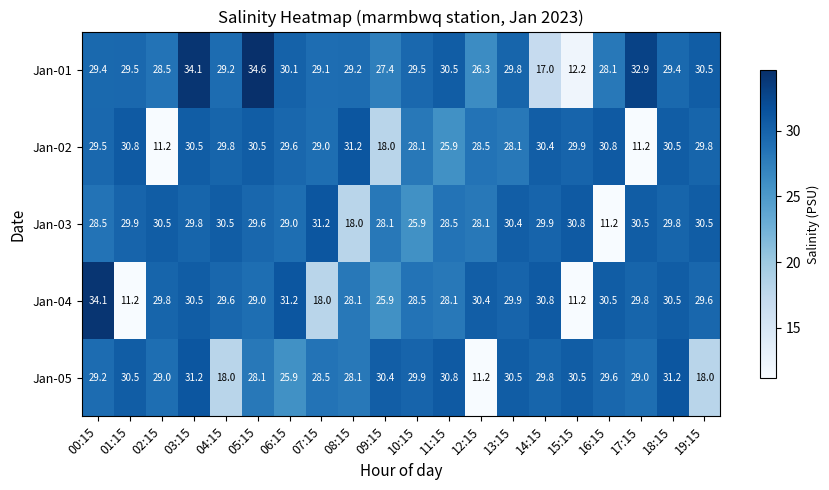

The value of Jan-02 at 00:15 is 29.5. True or false?

True